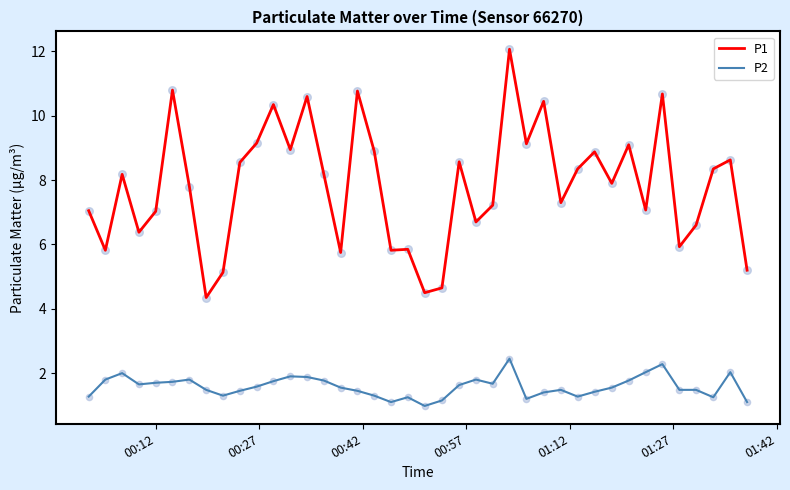

Which series has the largest total across all categories?

P1